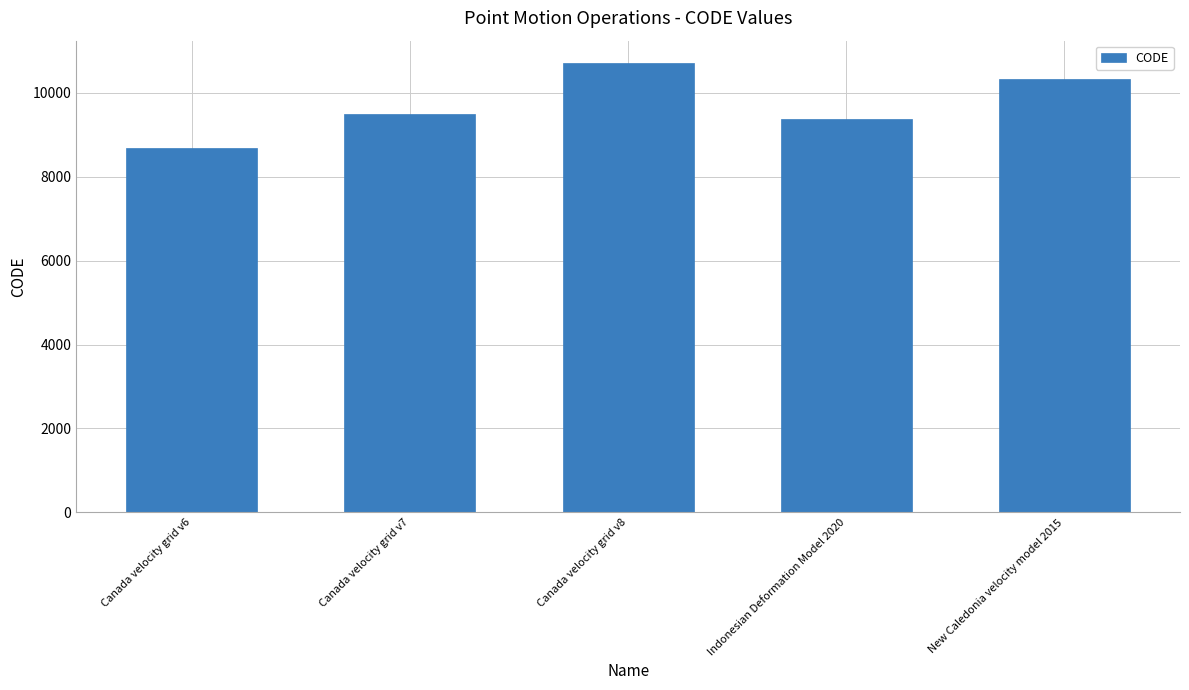

List the labels in order of value, smallest first.

Canada velocity grid v6, Indonesian Deformation Model 2020, Canada velocity grid v7, New Caledonia velocity model 2015, Canada velocity grid v8